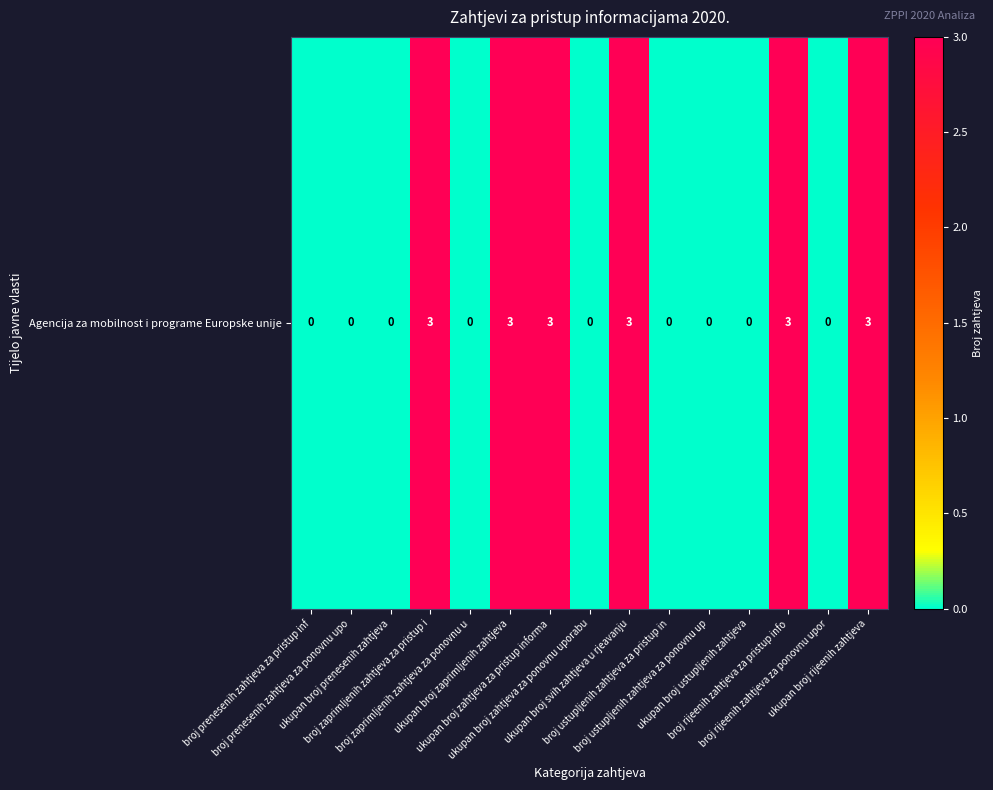

At which category does the chart reach its peak across all series?

broj zaprimljenih zahtjeva za pristup i